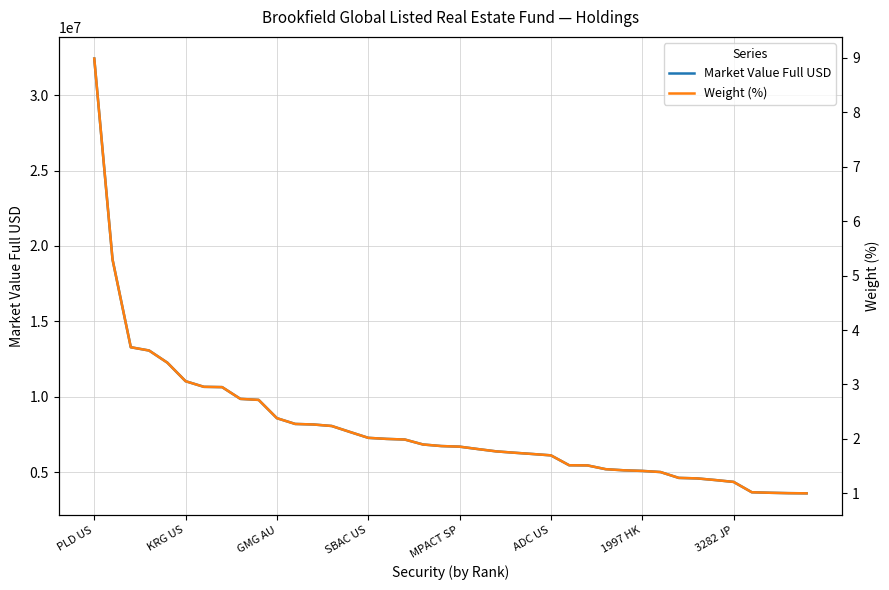

What value does the Market Value Full USD series have at KRG US?

11035962.2